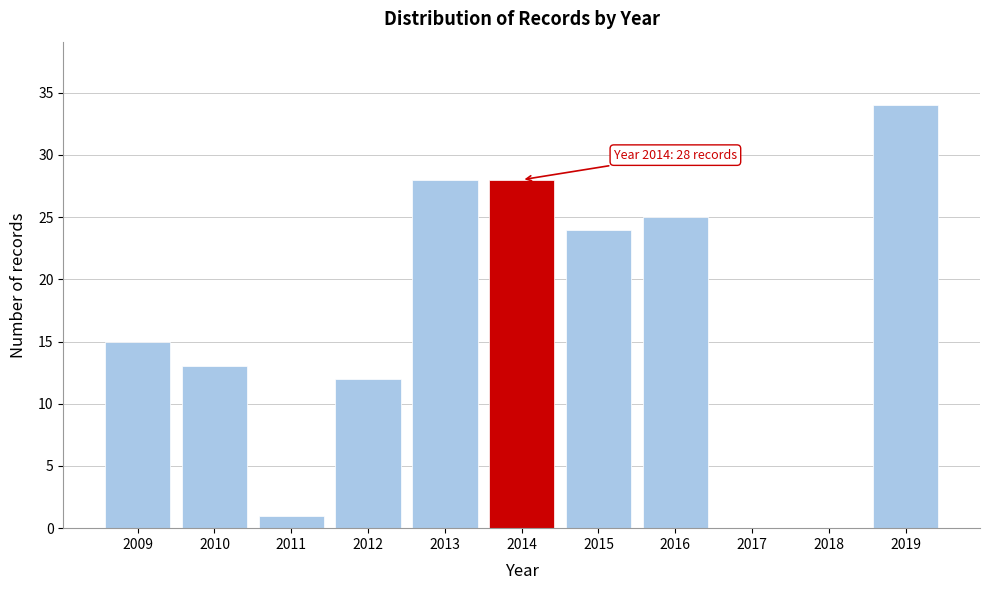

Reading left to right, what are all the values shown in this chart?

2009=15	2010=13	2011=1	2012=12	2013=28	2014=28	2015=24	2016=25	2017=0	2018=0	2019=34